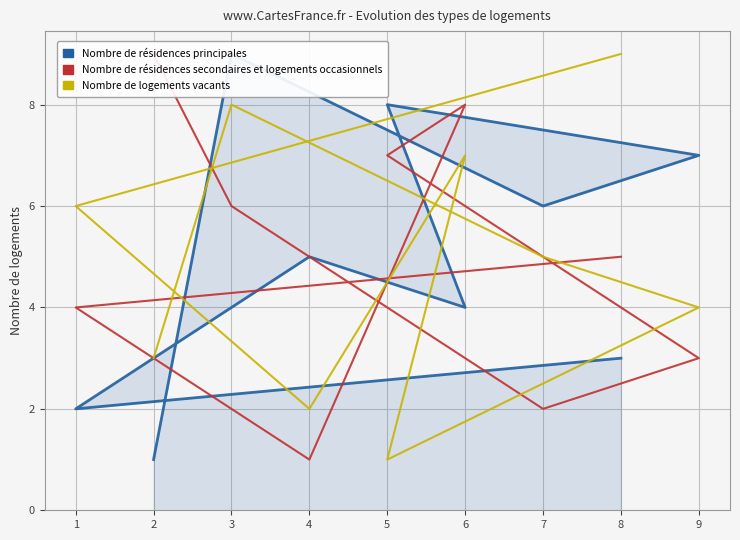

What is the total value across all series at 1?

12